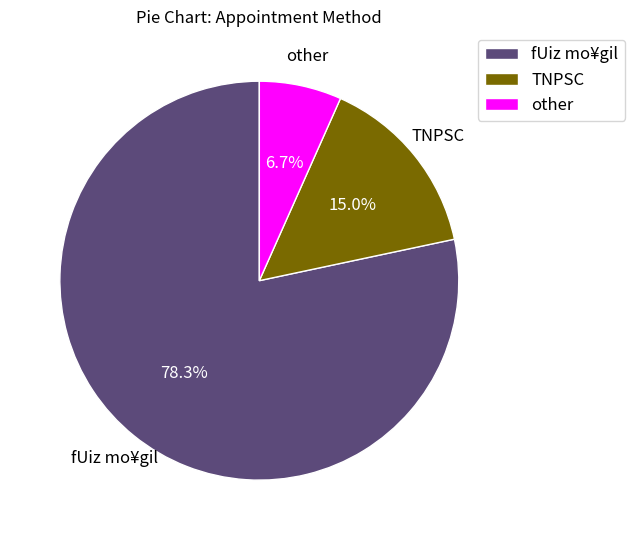

The TNPSC slice represents 15% of the pie. True or false?

True